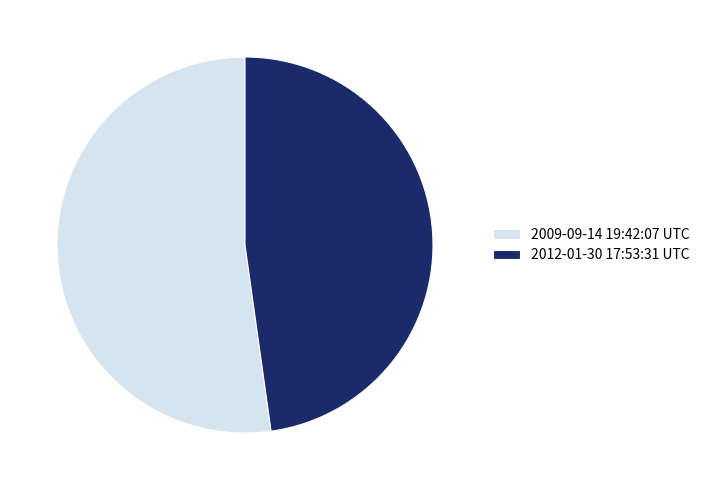

Rank the categories by value from highest to lowest.

2009-09-14 19:42:07 UTC, 2012-01-30 17:53:31 UTC